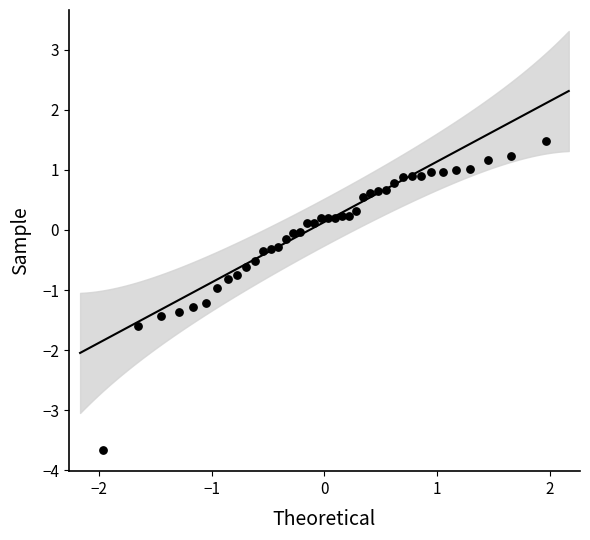

What is the range of Y values (max minus min)?

5.2